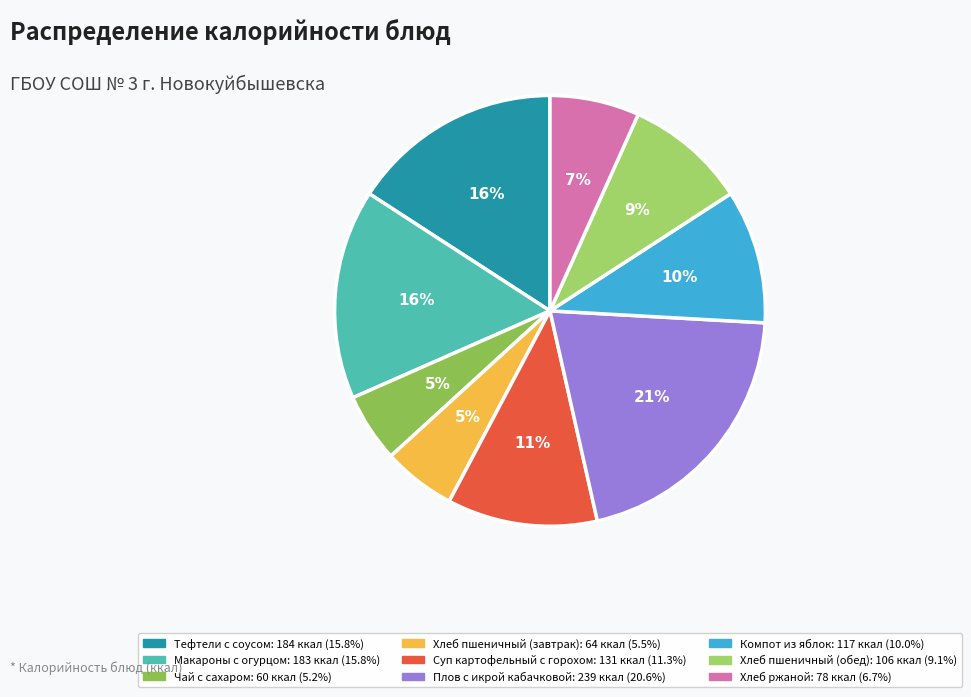

The Чай с сахаром slice represents 5% of the pie. True or false?

True